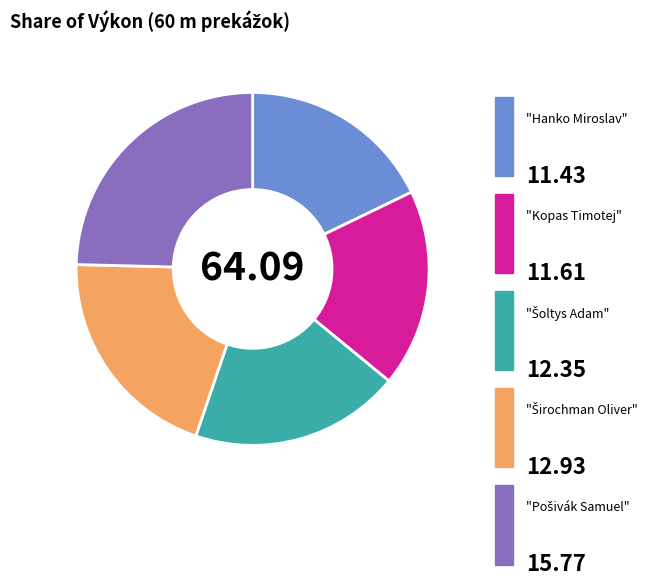

Does any single category account for the majority?

No